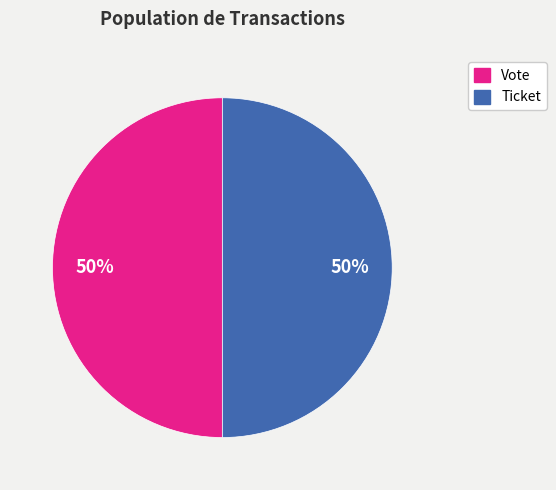

The Vote slice represents 50% of the pie. True or false?

True